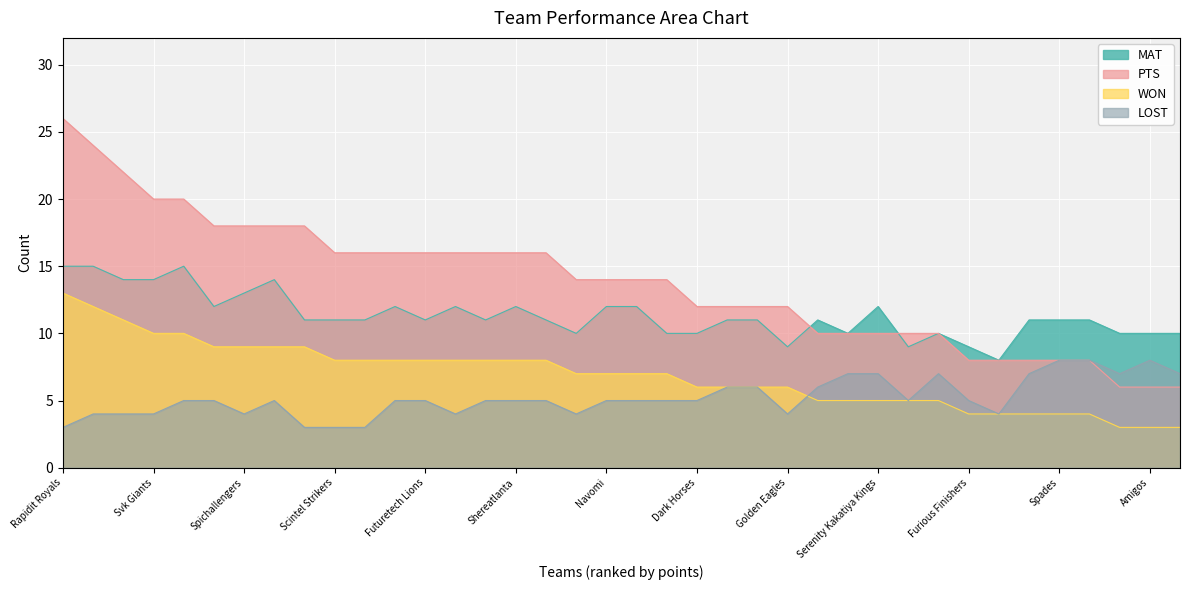

Which label corresponds to the largest value in the chart?

Rapidit Royals